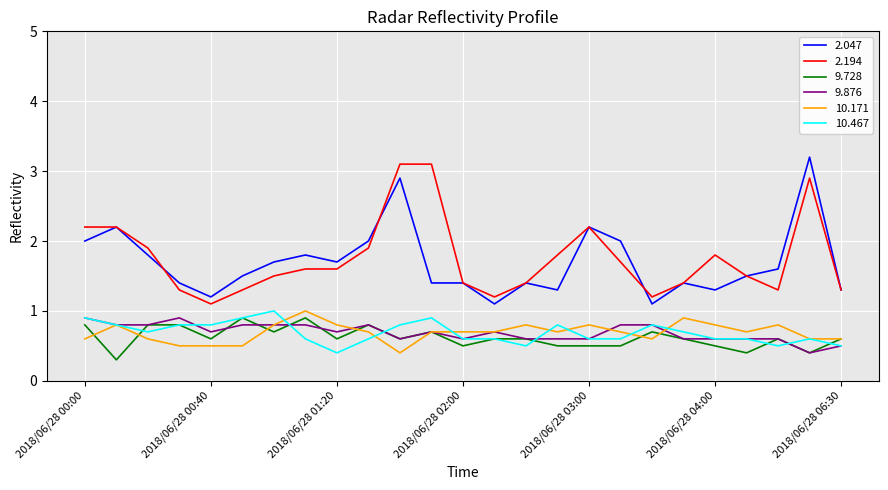

True or false: 9.728 and 2.047 intersect in this chart.

False